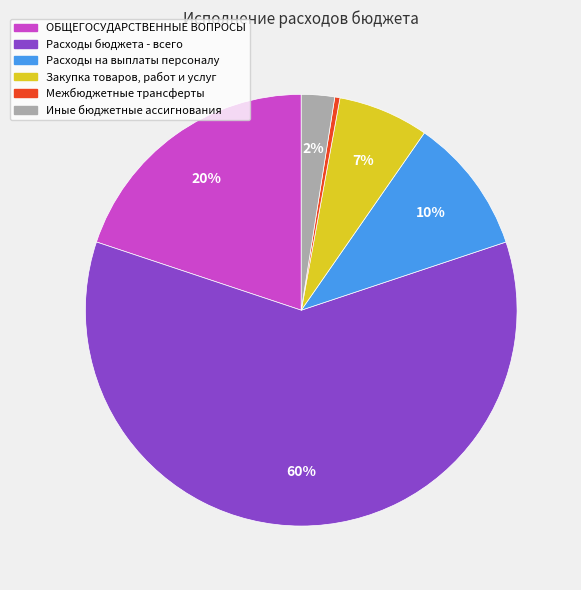

Rank the categories by value from lowest to highest.

Межбюджетные трансферты, Иные бюджетные ассигнования, Закупка товаров, работ и услуг, Расходы на выплаты персоналу, ОБЩЕГОСУДАРСТВЕННЫЕ ВОПРОСЫ, Расходы бюджета - всего